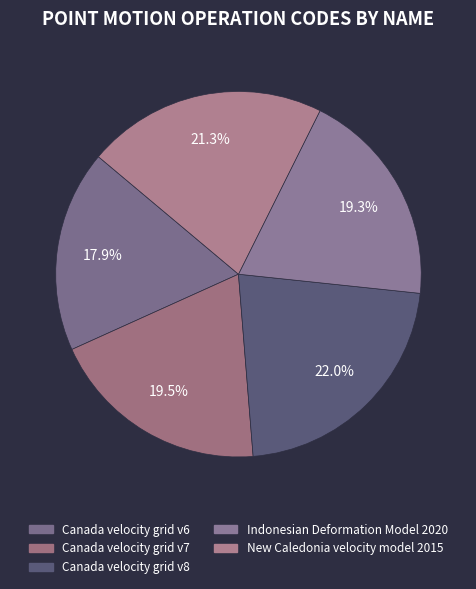

How many slices are in this pie chart?

5